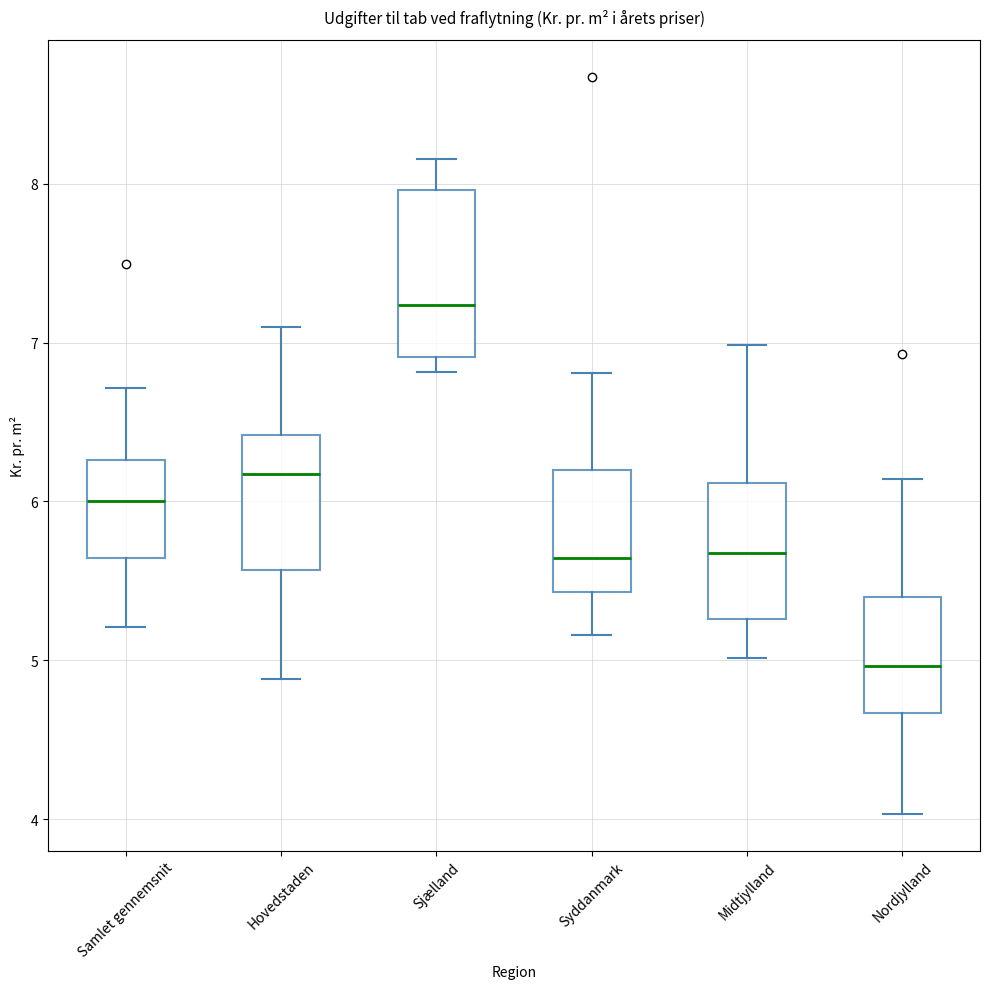

Where does the median line of the box for Nordjylland sit on the y-axis? The values are not printed on the chart, so give them approximately, as read against the axis.

5.0